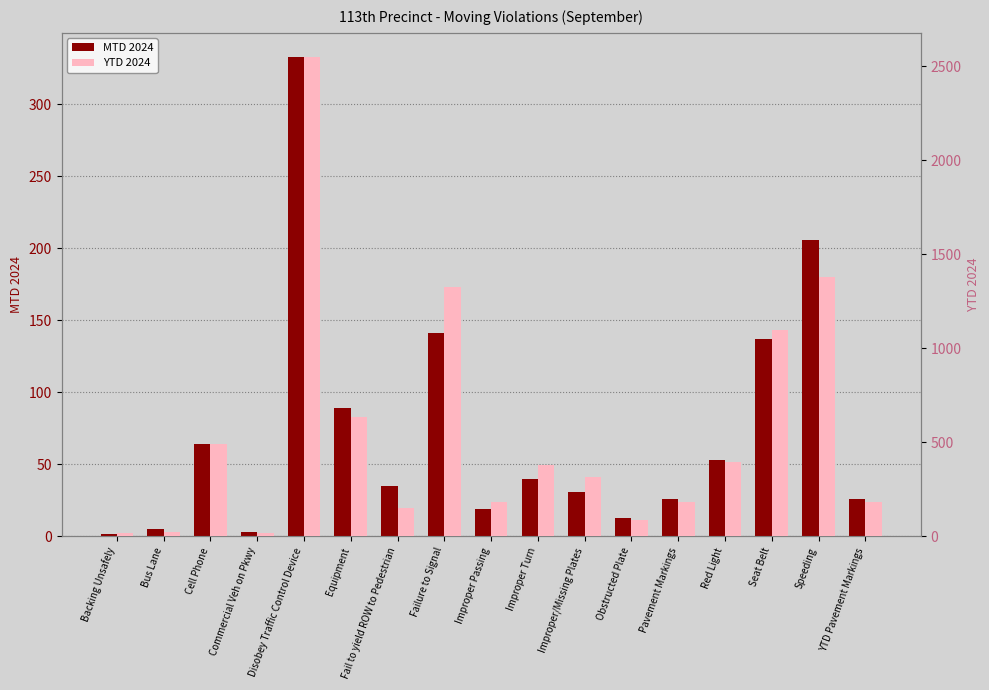

What position from the right is Disobey Traffic Control Device?

13